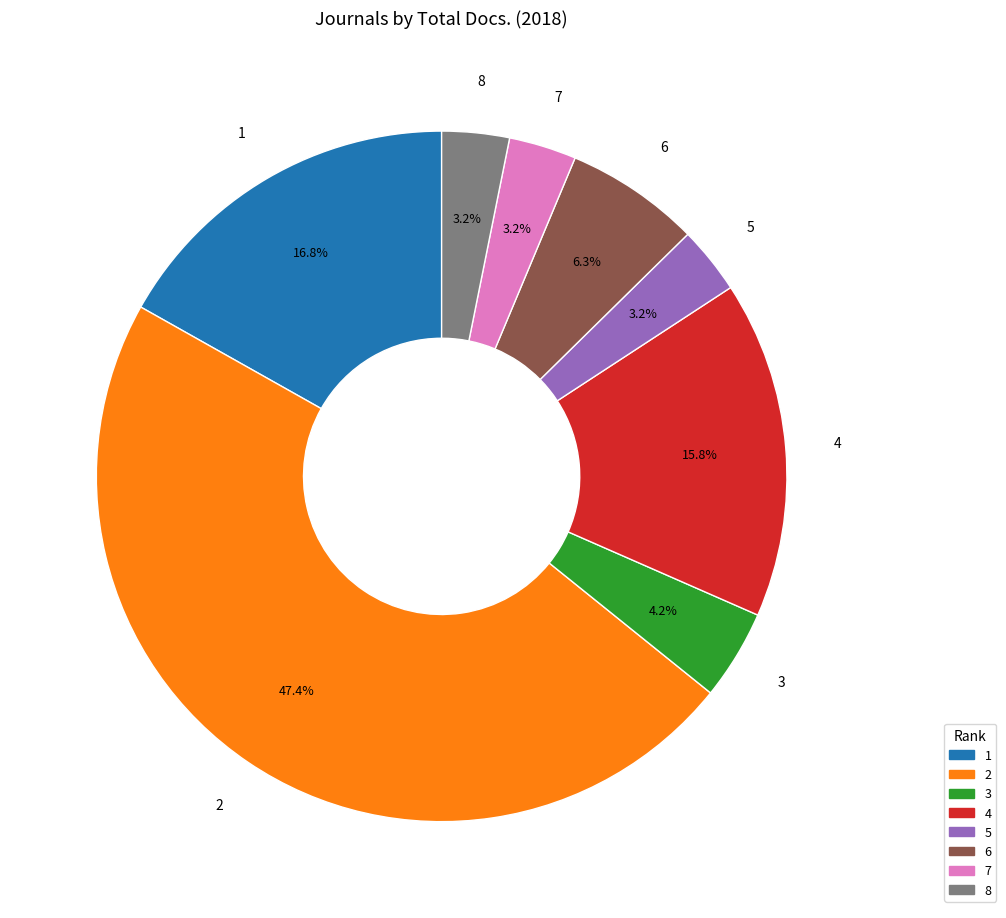

To the nearest percent, what percentage of the pie is 2?

47%